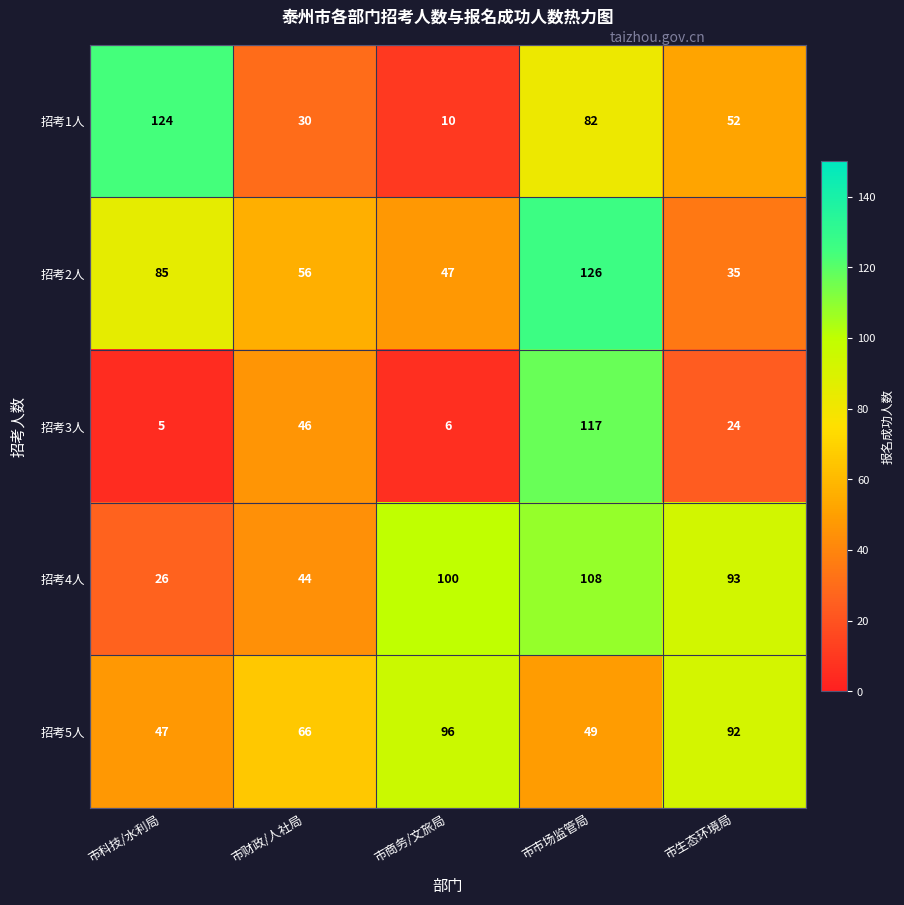

Which category has the highest value in the 招考4人 series?

市市场监管局